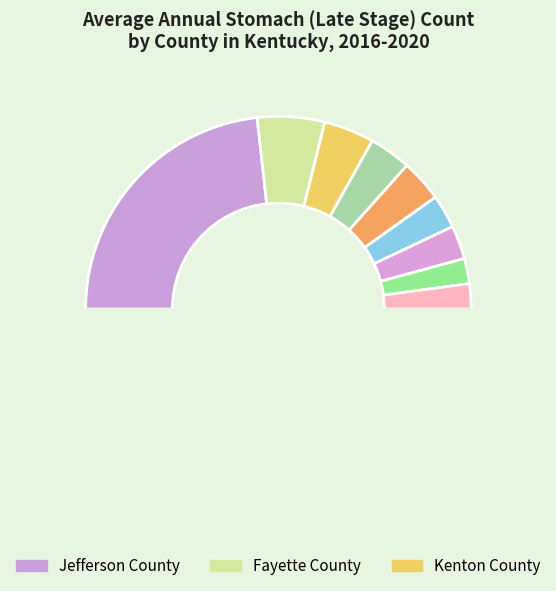

How many slices are in this pie chart?

10